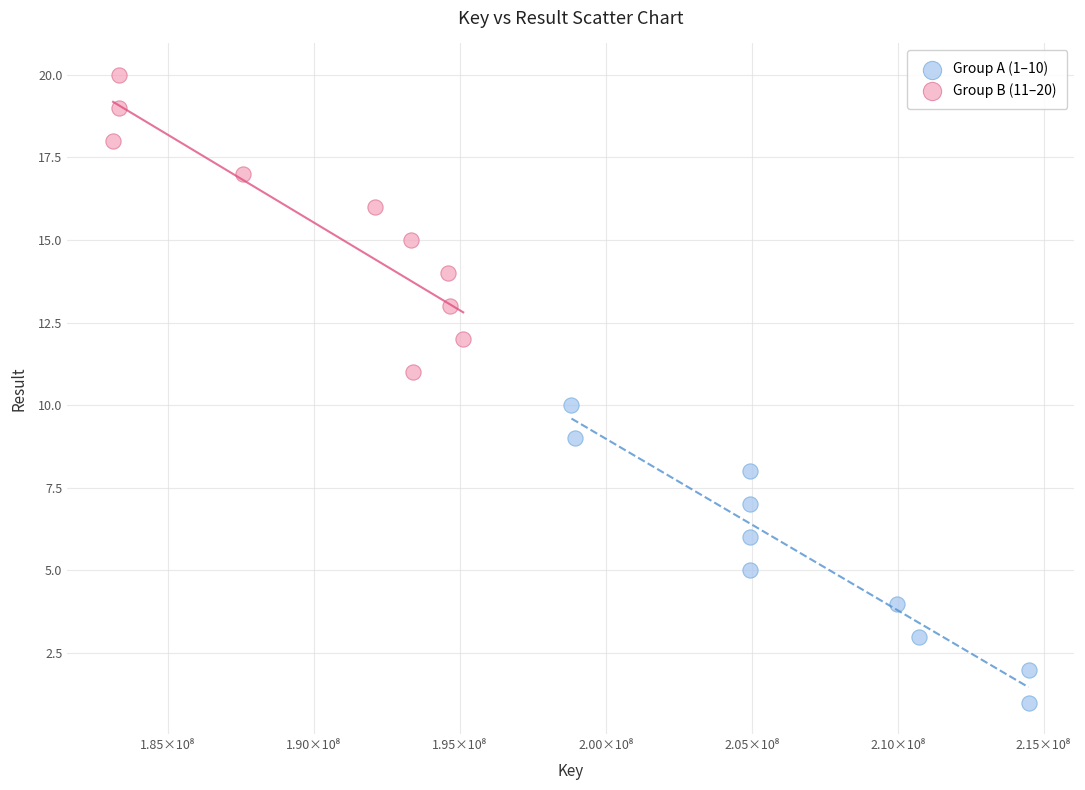

Which series contains the highest Y value?

Group B (11–20)